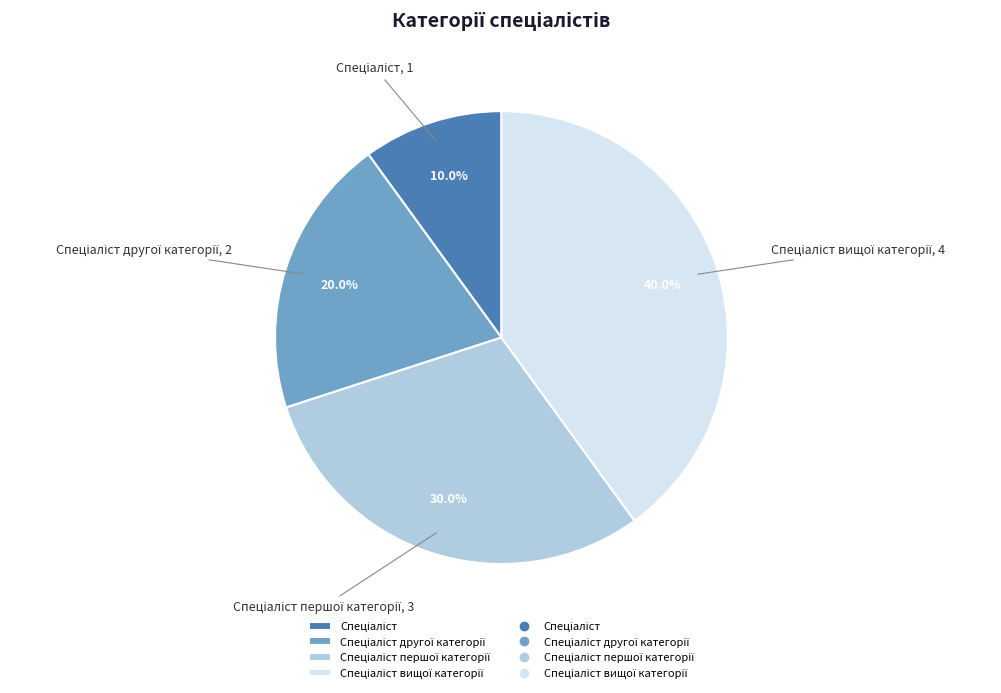

Is there any slice that represents more than half of the pie?

No